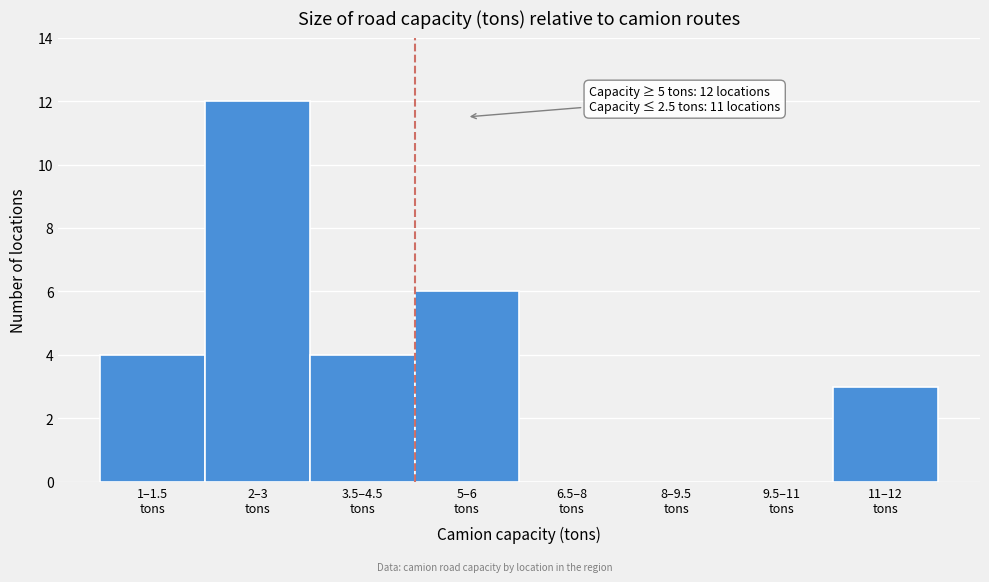

What is the greatest value displayed?

12